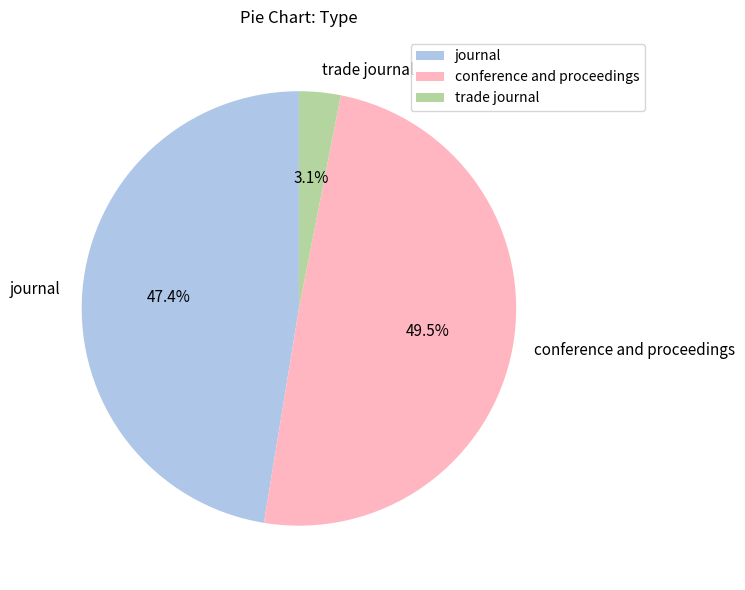

How many segments does this pie chart have?

3